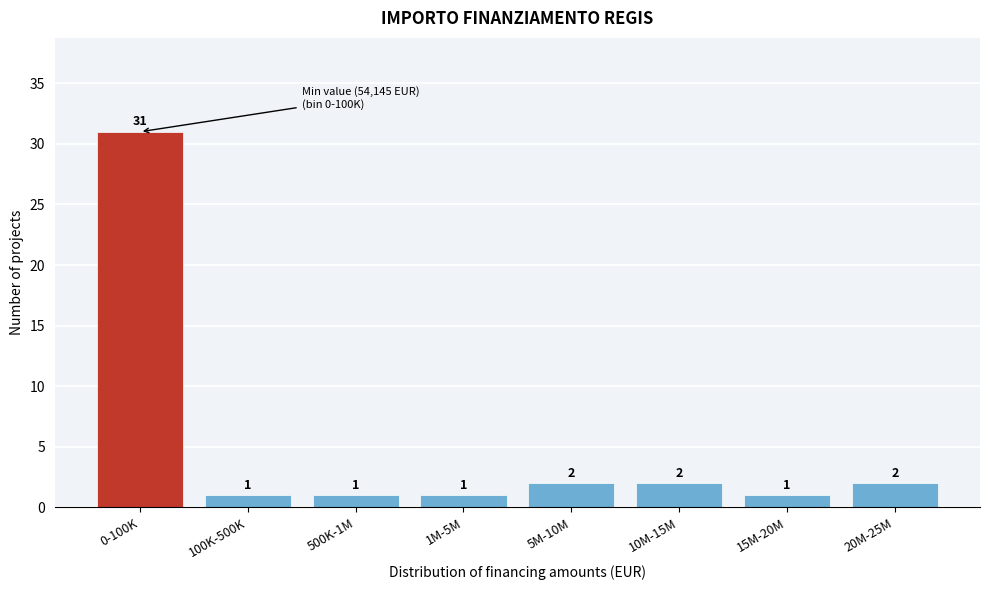

Reading left to right, list all the values displayed in this chart.

31	1	1	1	2	2	1	2